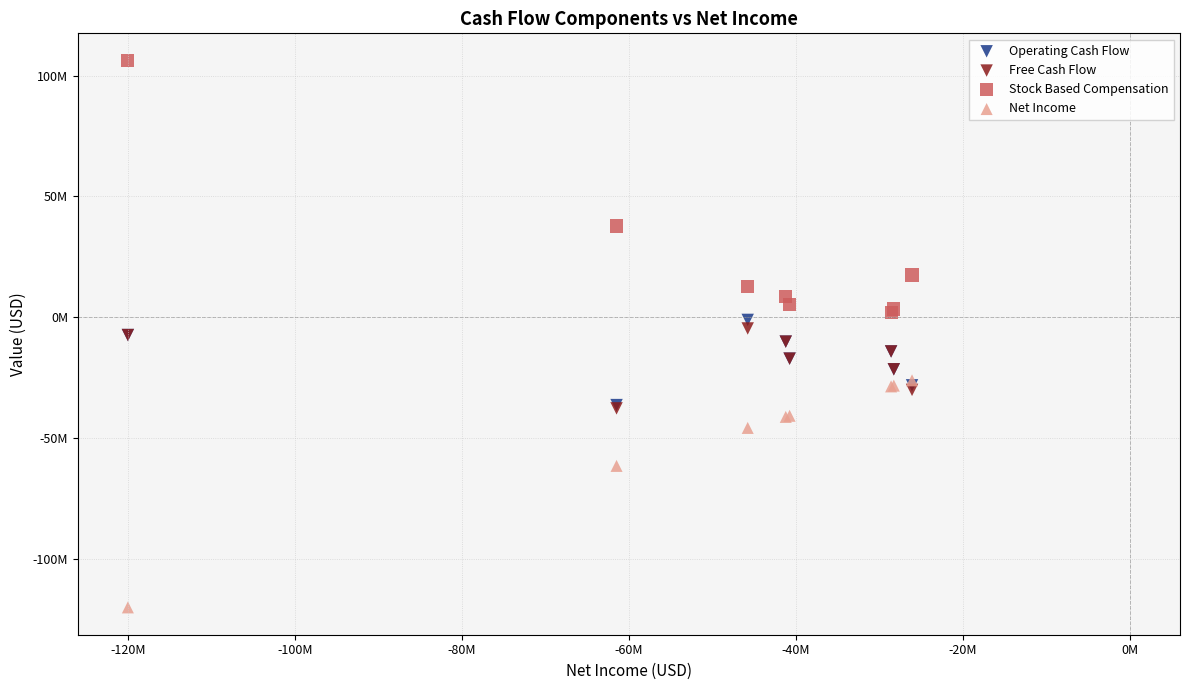

Which series has the widest spread of Y values?

Stock Based Compensation